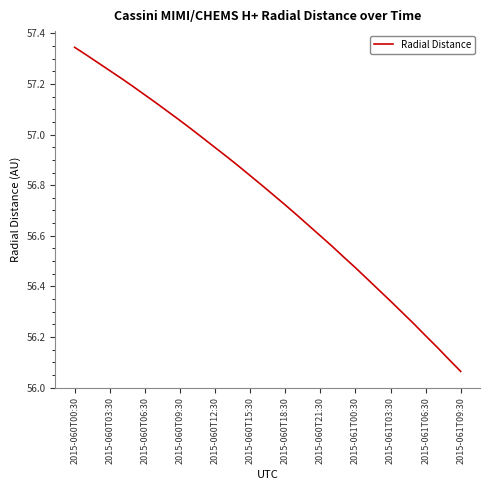

What is the difference between the maximum and minimum values?

1.3